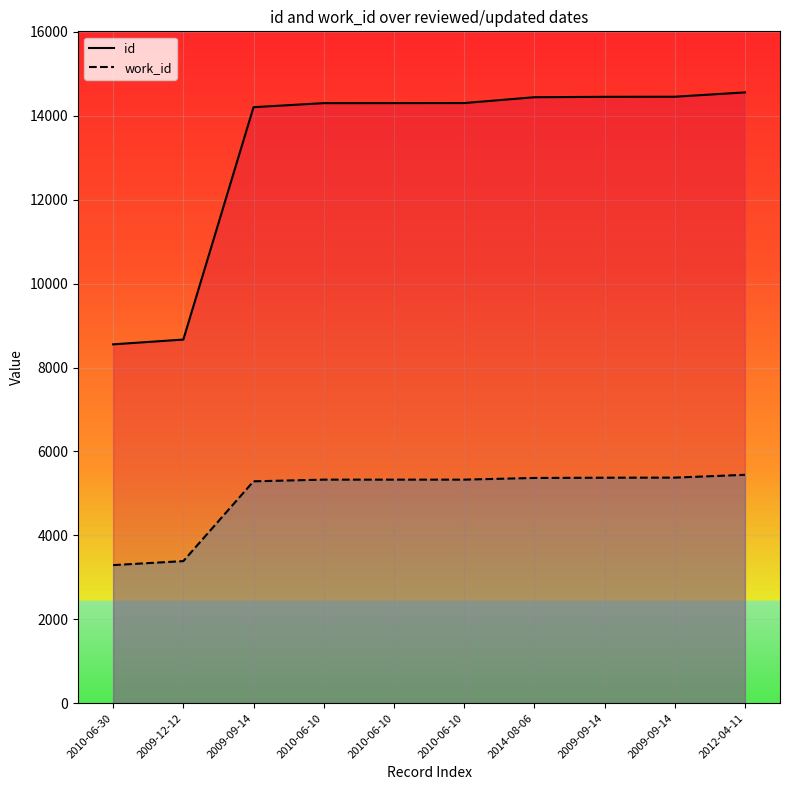

What is the difference between the maximum and second lowest values in the id series?

5891